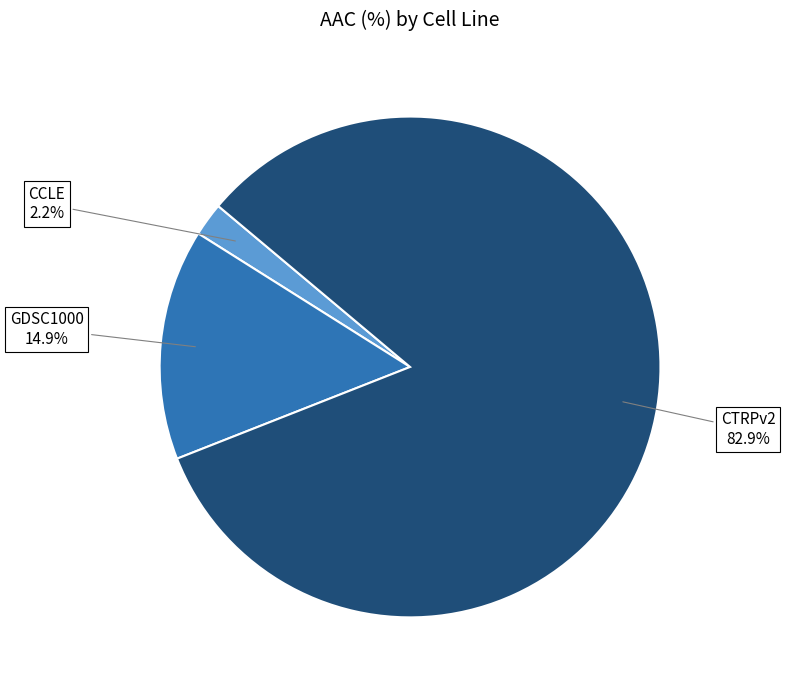

Does GDSC1000 represent more than half of the total?

No